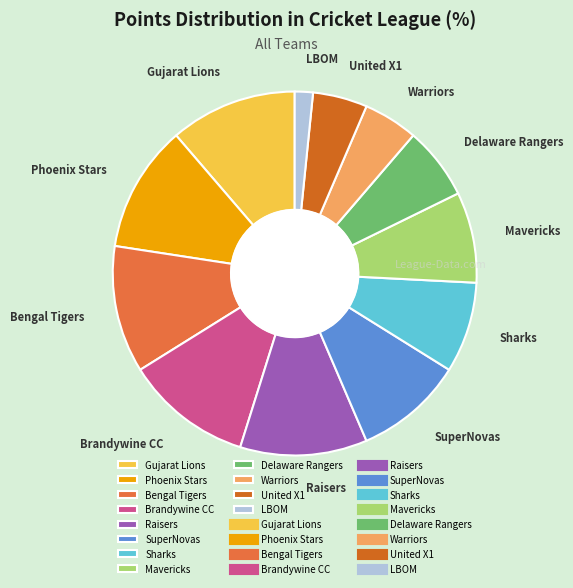

Combined, do Warriors and United X1 account for over 50%?

No